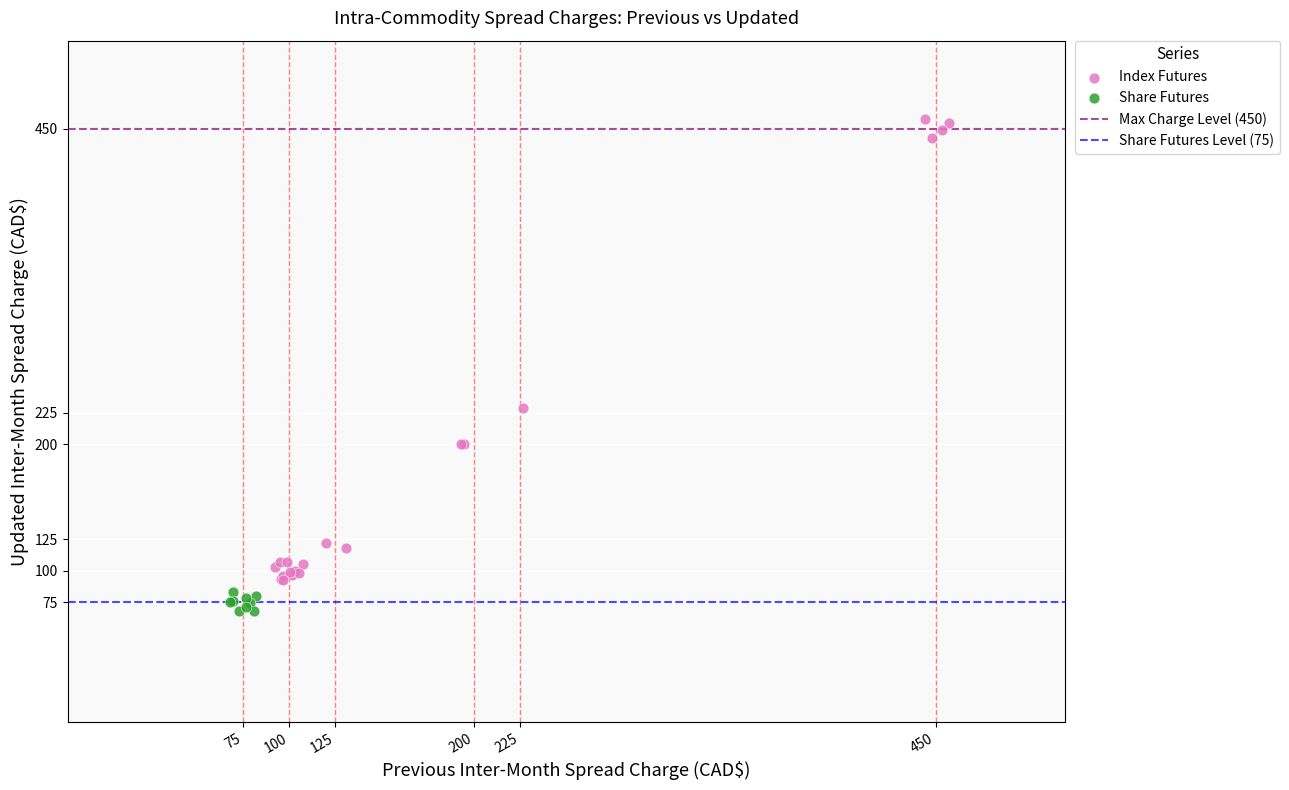

Which series contains the highest Y value?

Index Futures